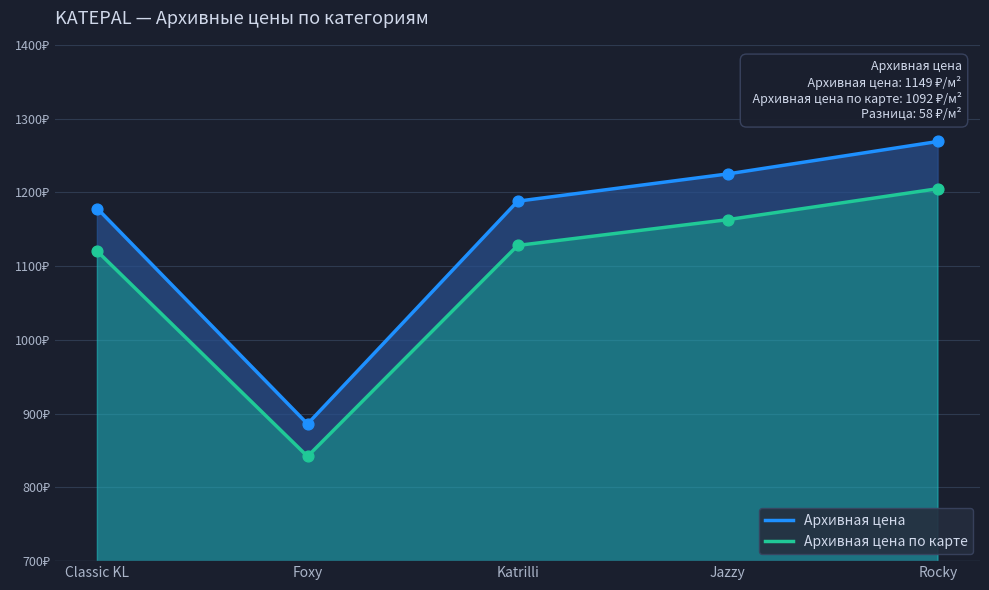

Which series has the largest total across all categories?

Архивная цена